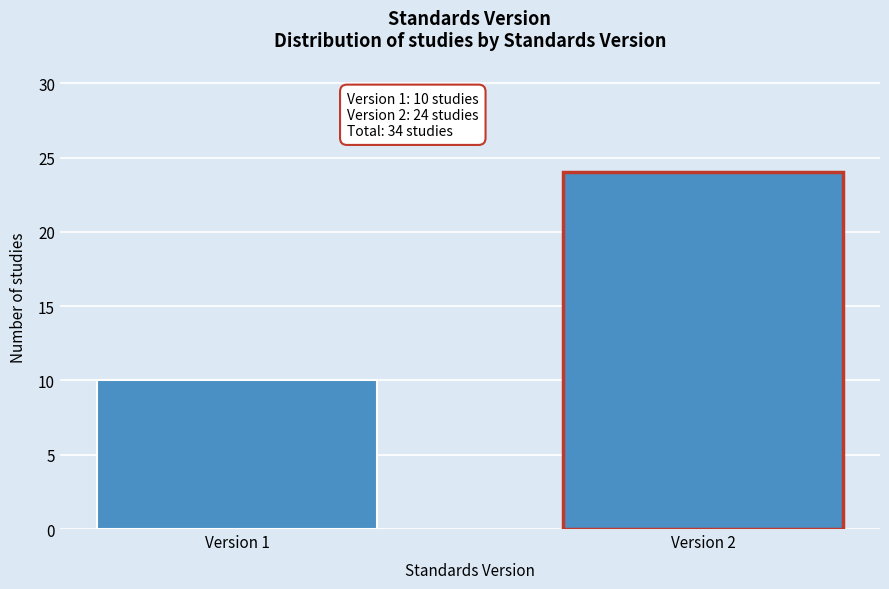

Reading left to right, what are all the values shown in this chart?

10	24